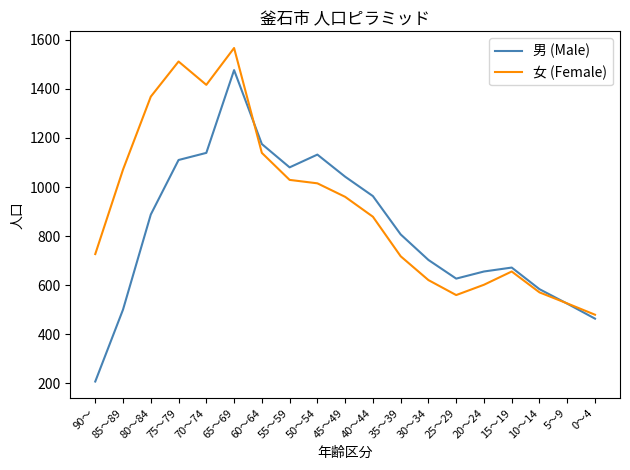

At 30～34, list the series in order from largest to smallest.

男 (Male), 女 (Female)